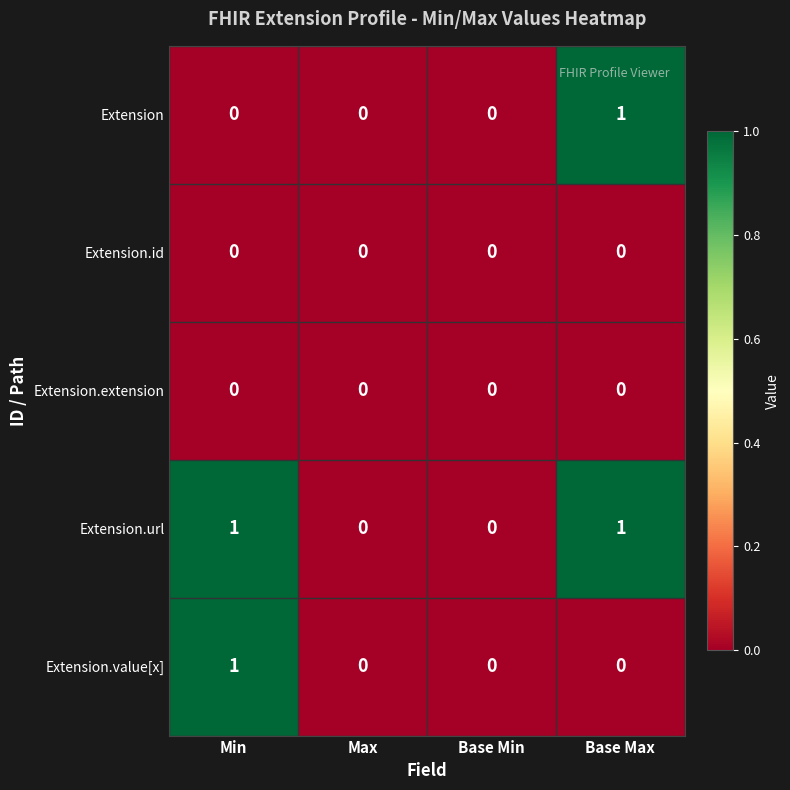

Reading left to right, transcribe all the data shown in this chart.

Extension: 0	0	0	1
Extension.id: 0	0	0	0
Extension.extension: 0	0	0	0
Extension.url: 1	0	0	1
Extension.value[x]: 1	0	0	0